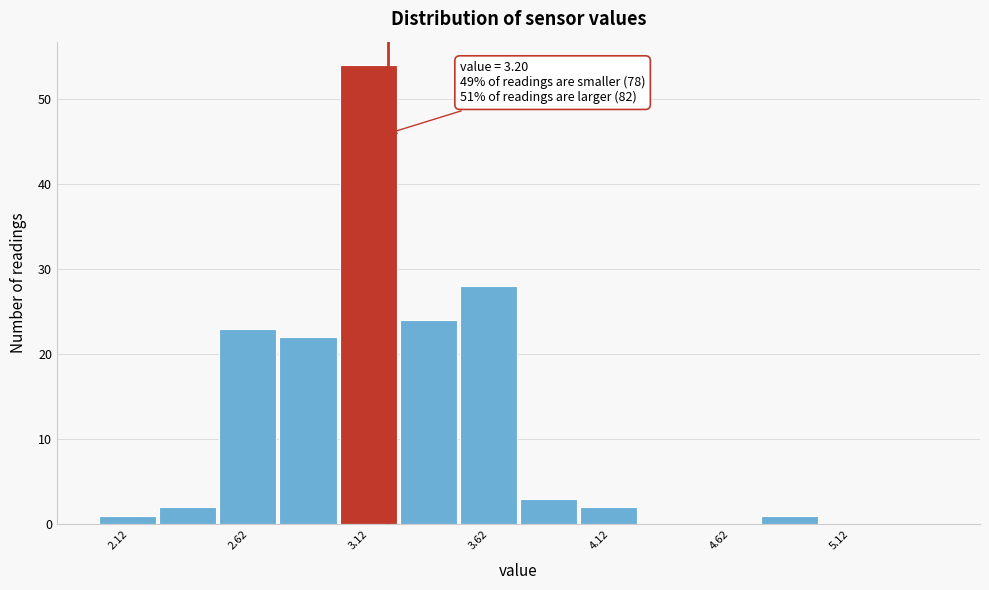

Which range on the x-axis has the tallest bar?

3.00 to 3.25